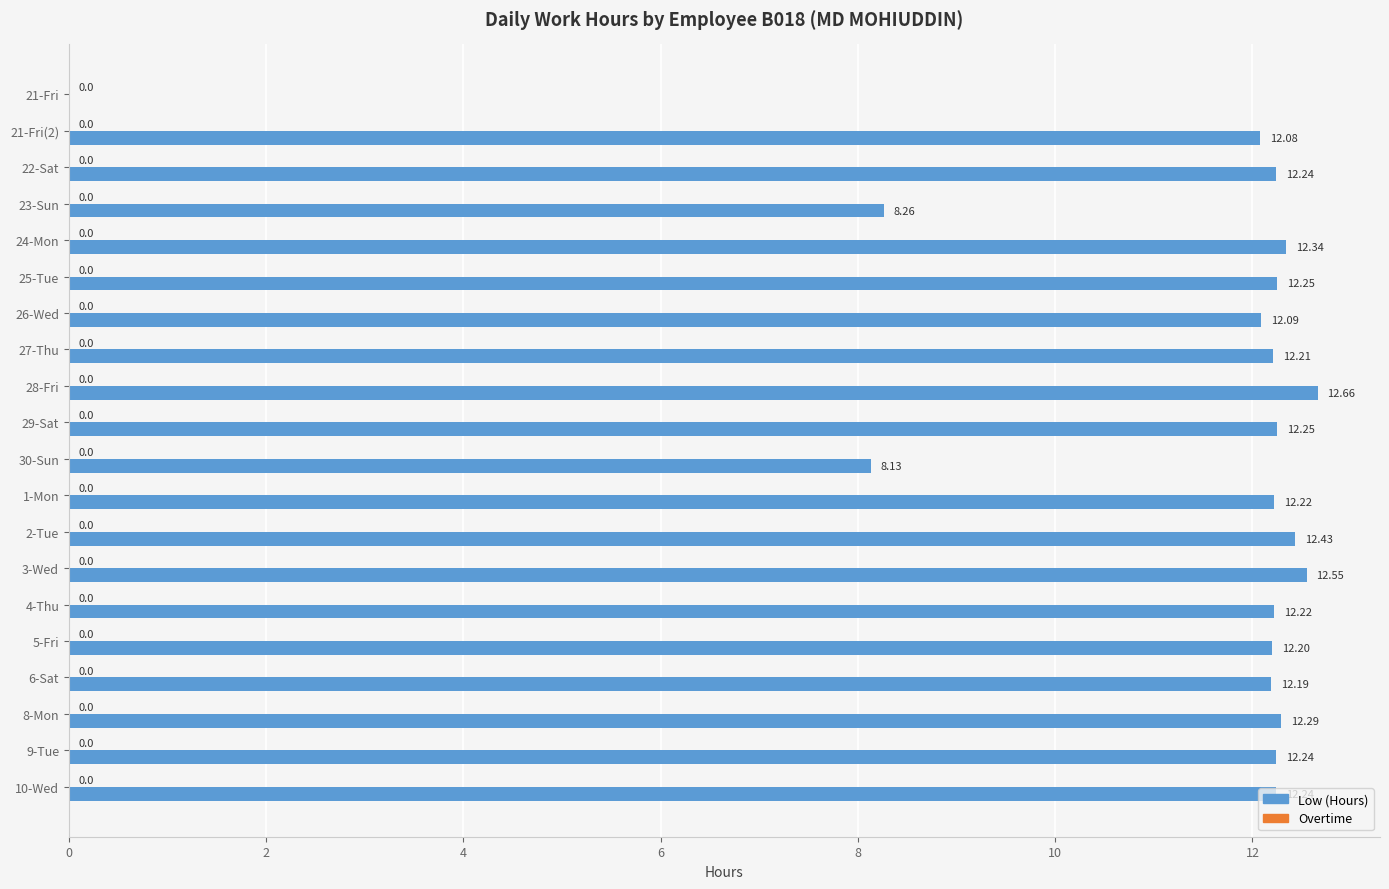

What is the sum of the values at 4-Thu and 1-Mon?

24.4